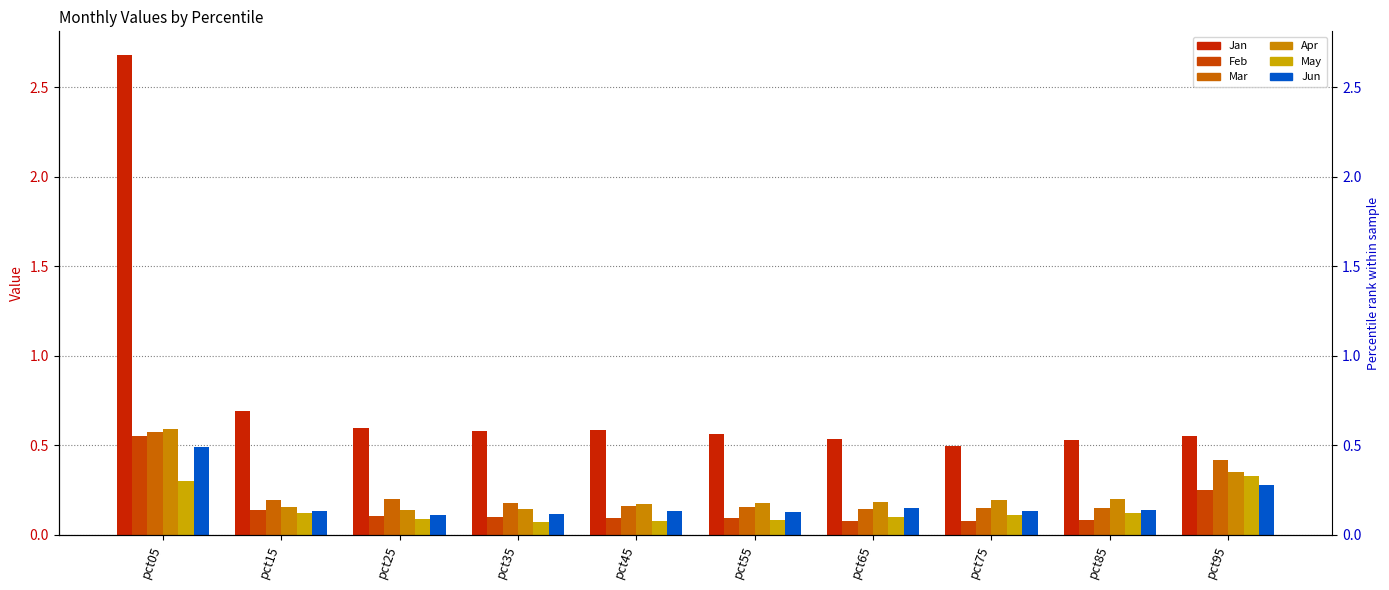

What are all the series names shown in the legend?

Jan, Feb, Mar, Apr, May, Jun